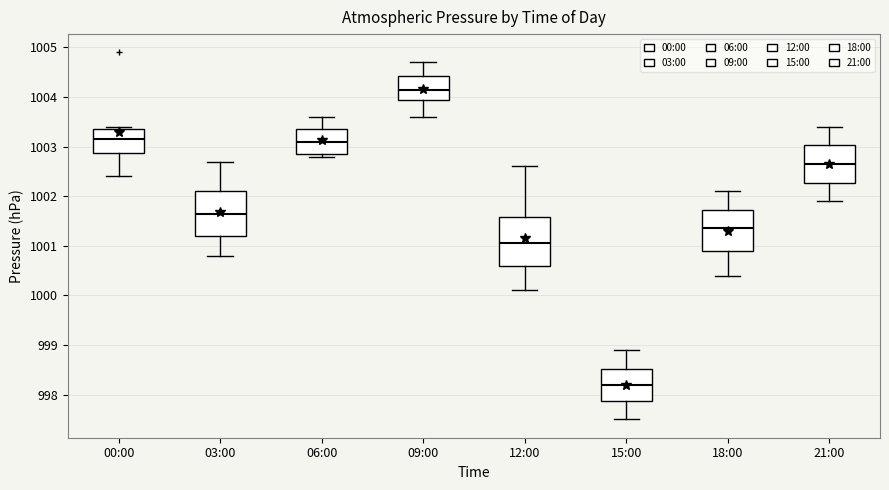

Reading left to right, read every box against the y-axis: the position of its median line, the range the box covers, and the ends of its whiskers. The values are not printed on the chart, so give them approximately, as read against the axis.

00:00: median 1003.2, box 1002.9 to 1003.4, whiskers 1002.4 to 1003.4 (just above the box's upper edge)
03:00: median 1001.7, box 1001.2 to 1002.1, whiskers 1000.8 to 1002.7
06:00: median 1003.1, box 1002.9 to 1003.4, whiskers 1002.8 to 1003.6
09:00: median 1004.2, box 1004.0 to 1004.4, whiskers 1003.6 to 1004.7
12:00: median 1001.1, box 1000.6 to 1001.6, whiskers 1000.1 to 1002.6
15:00: median 998.2, box 997.9 to 998.5, whiskers 997.5 to 998.9
18:00: median 1001.4, box 1000.9 to 1001.7, whiskers 1000.4 to 1002.1
21:00: median 1002.7, box 1002.3 to 1003.0, whiskers 1001.9 to 1003.4